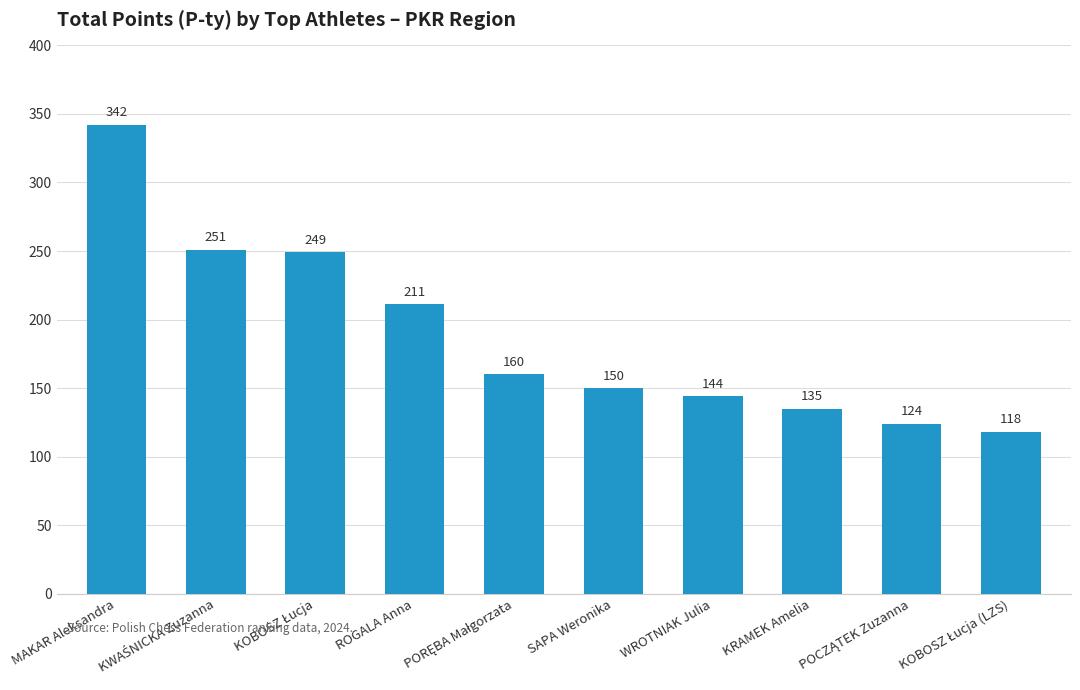

What is the minimum value shown in the chart?

118